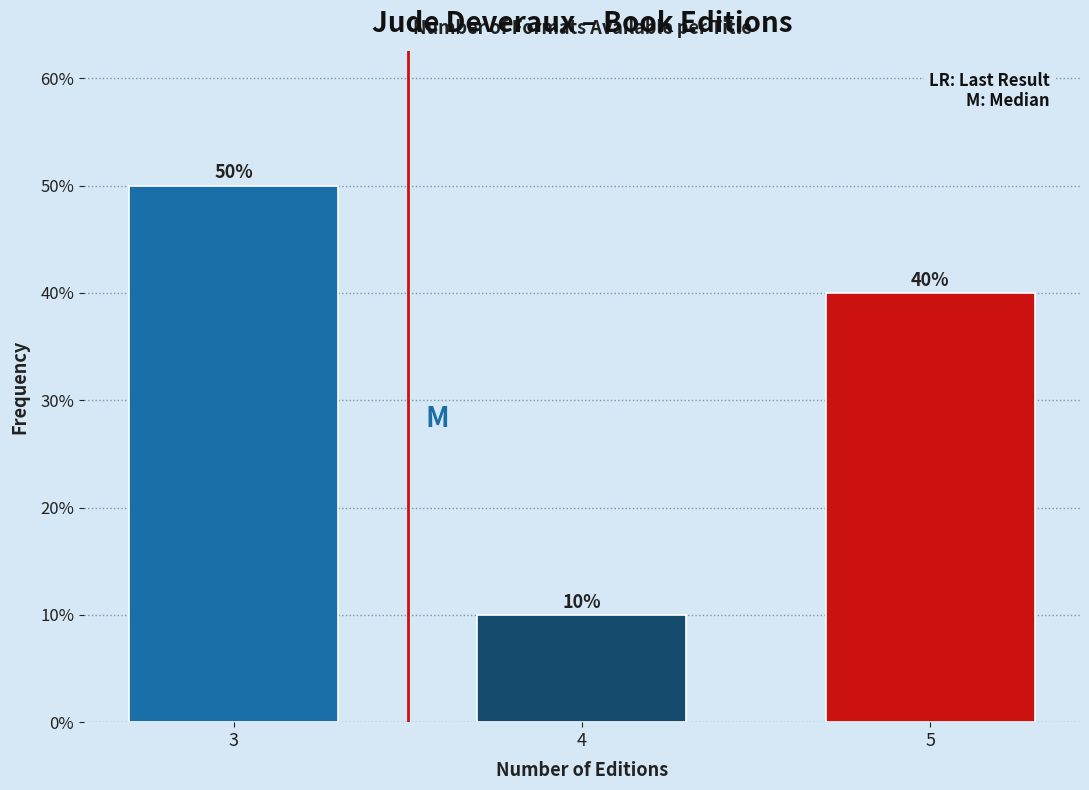

Reading left to right, transcribe all the data shown in this chart.

3=50	4=10	5=40